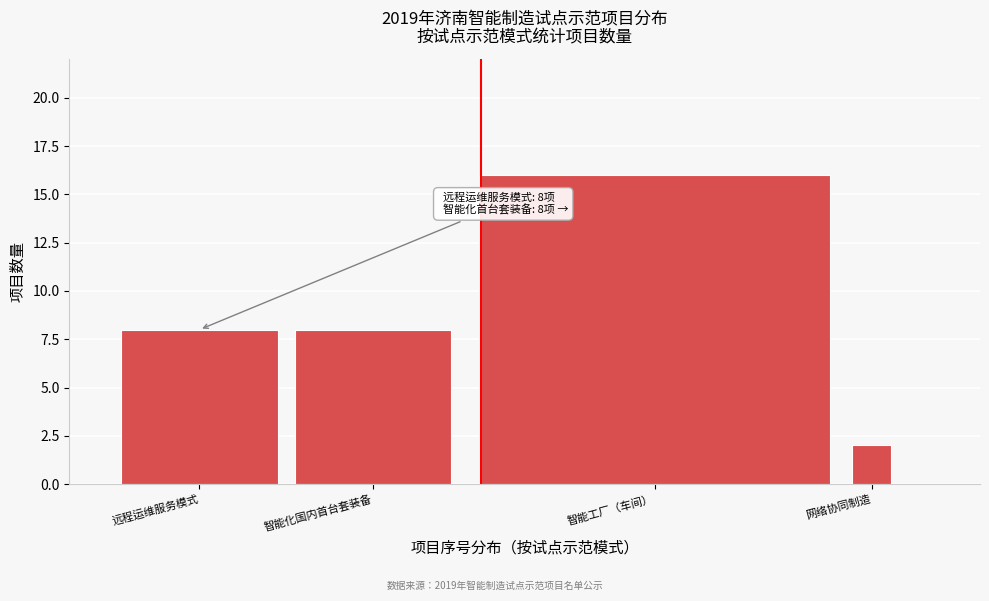

Reading left to right, transcribe all the data shown in this chart.

远程运维服务模式=8	智能化国内首台套装备=8	智能工厂（车间）=16	网络协同制造=2